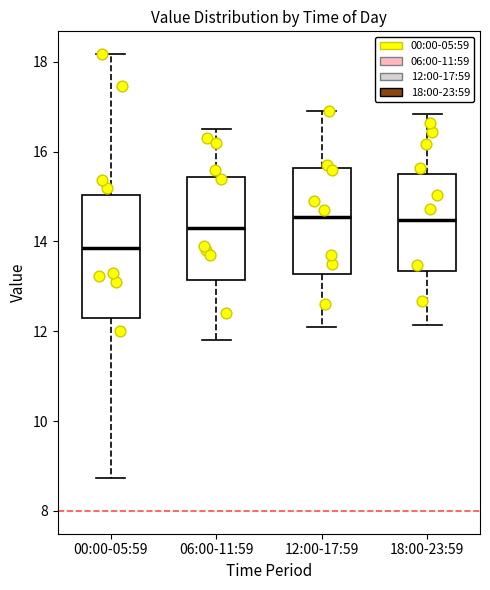

Comparing the boxes themselves (not the whiskers), which one is the tallest?

00:00-05:59